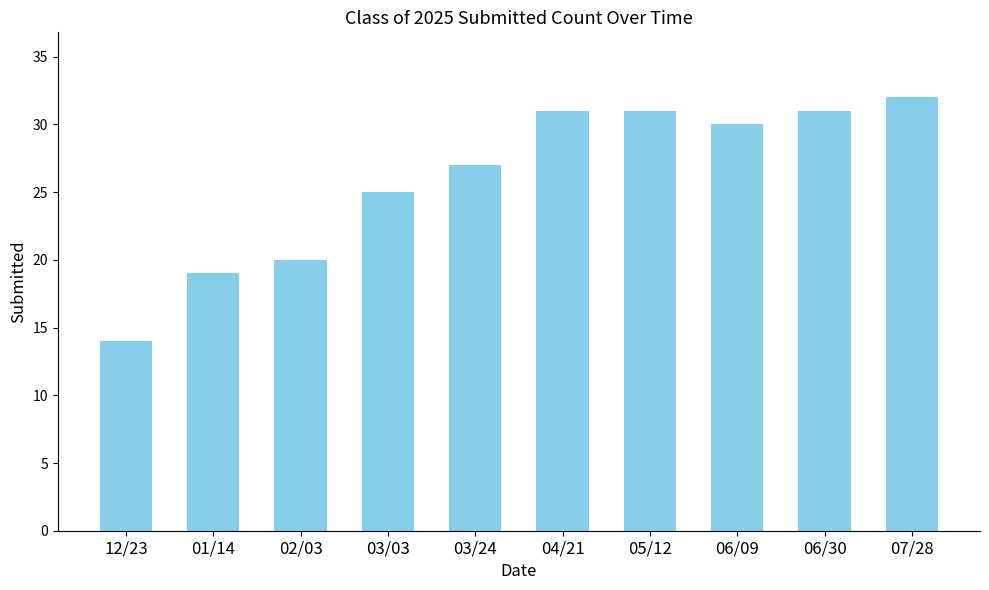

Between 04/21 and 03/03, which is larger?

04/21